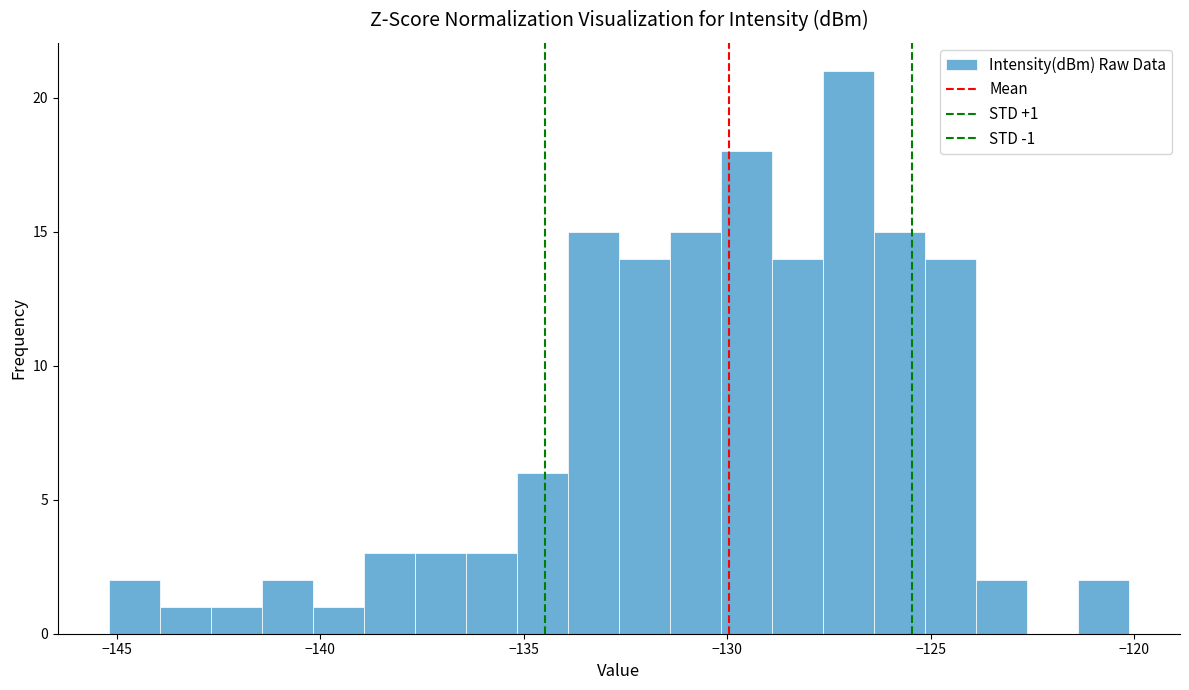

Read against the x-axis, roughly where is the centre of the tallest bar?

-127.0